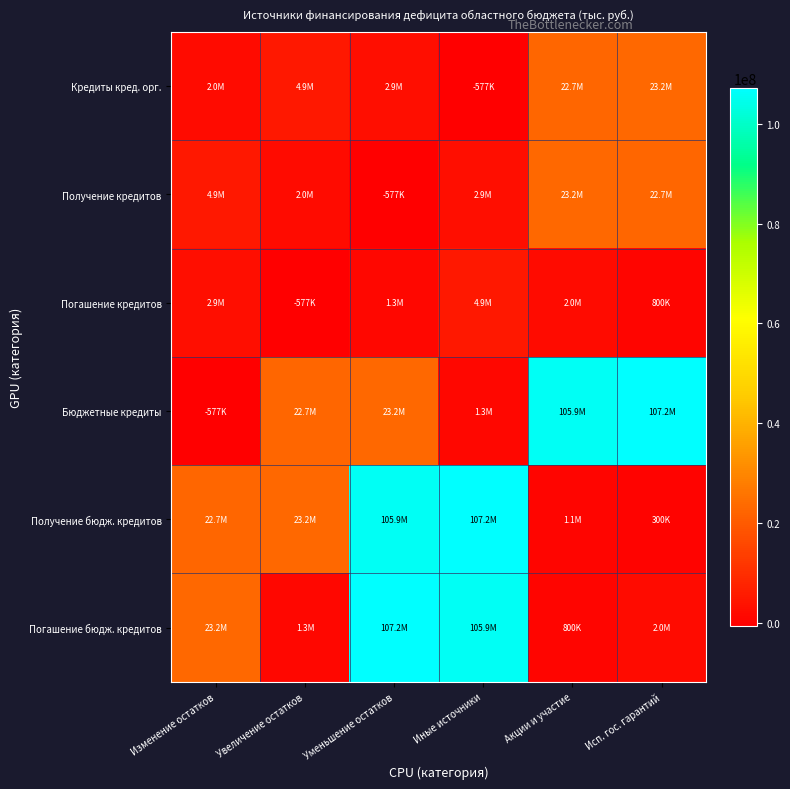

Count the number of categories in the chart.

6